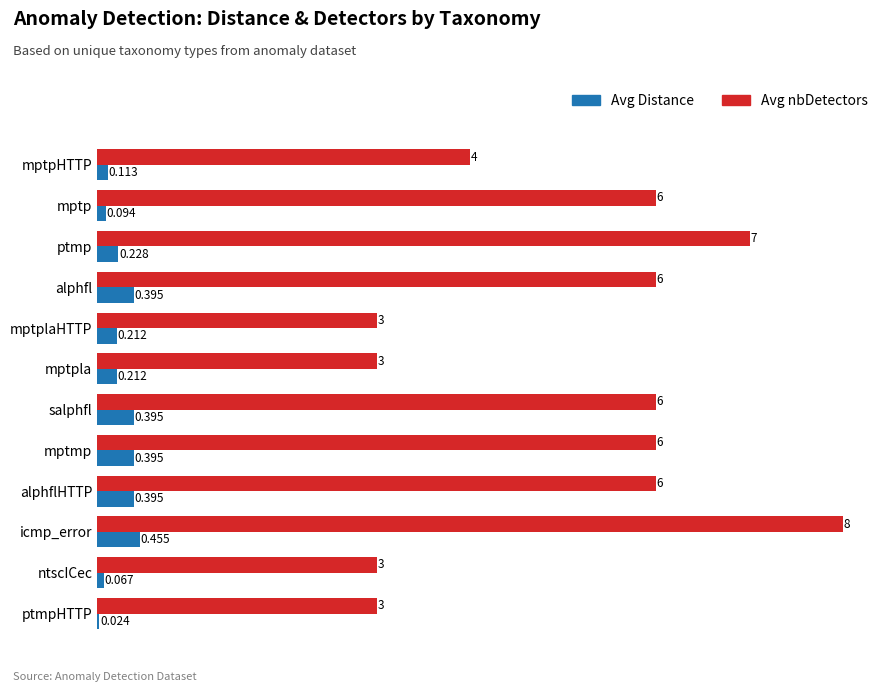

How many distinct data groups are displayed?

2